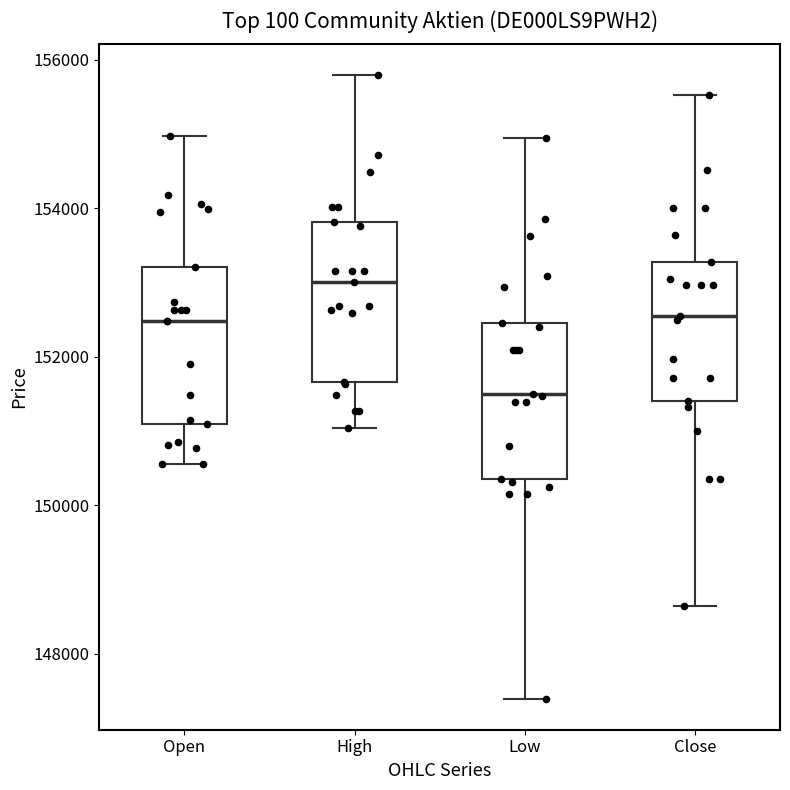

Where is the lower edge of the box for Open on the y-axis? The values are not printed on the chart, so give them approximately, as read against the axis.

151000